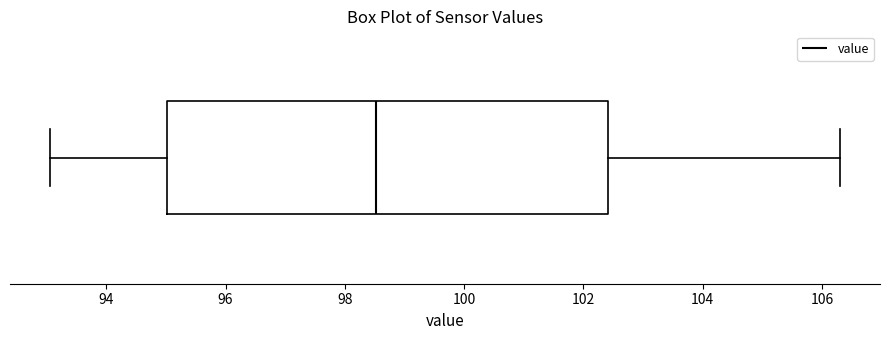

Where does the right whisker of the box end on the x-axis? The values are not printed on the chart, so give them approximately, as read against the axis.

106.4